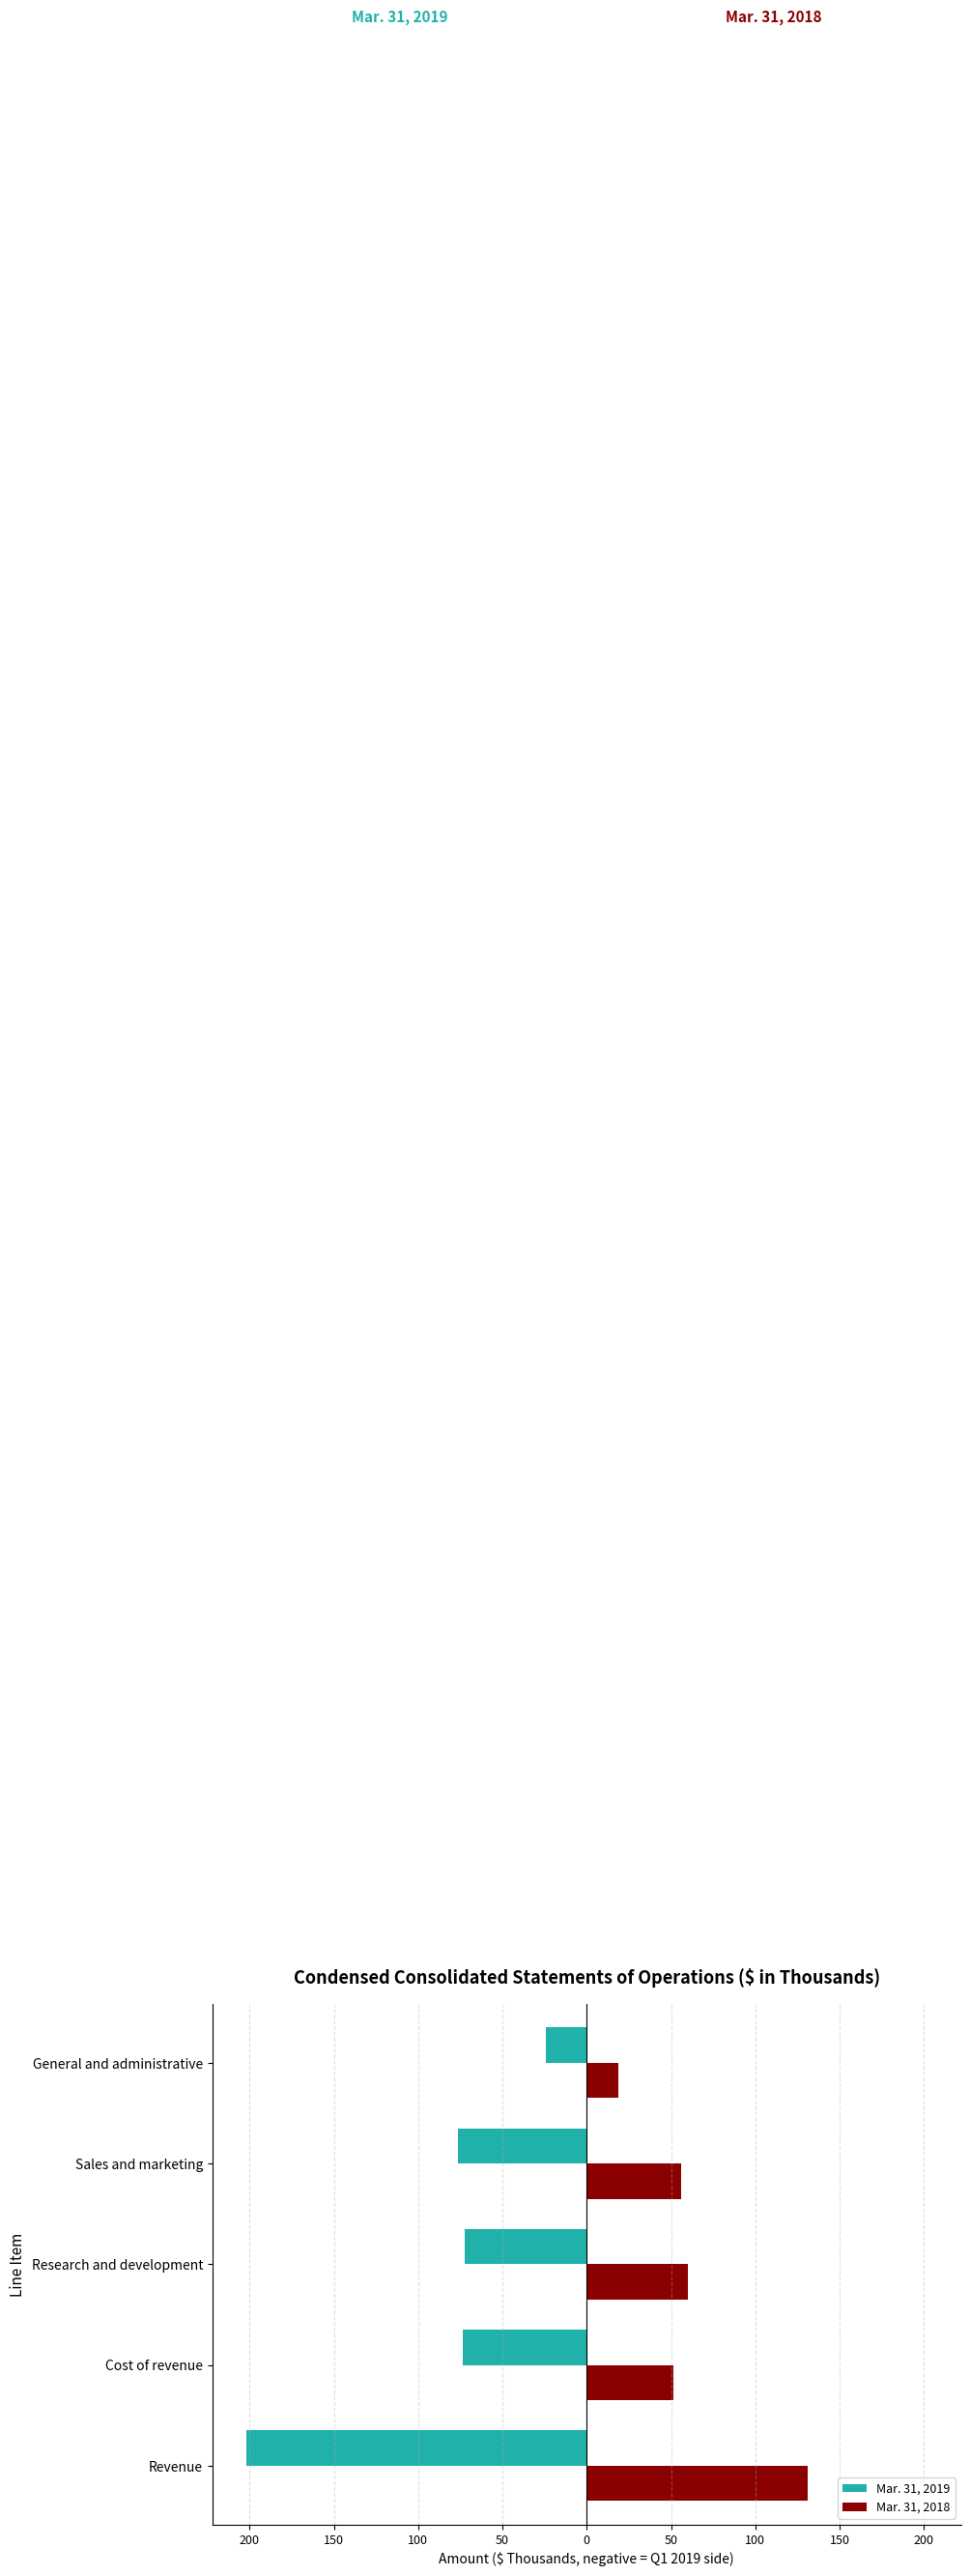

What are all the series names shown in the legend?

Mar. 31, 2019, Mar. 31, 2018